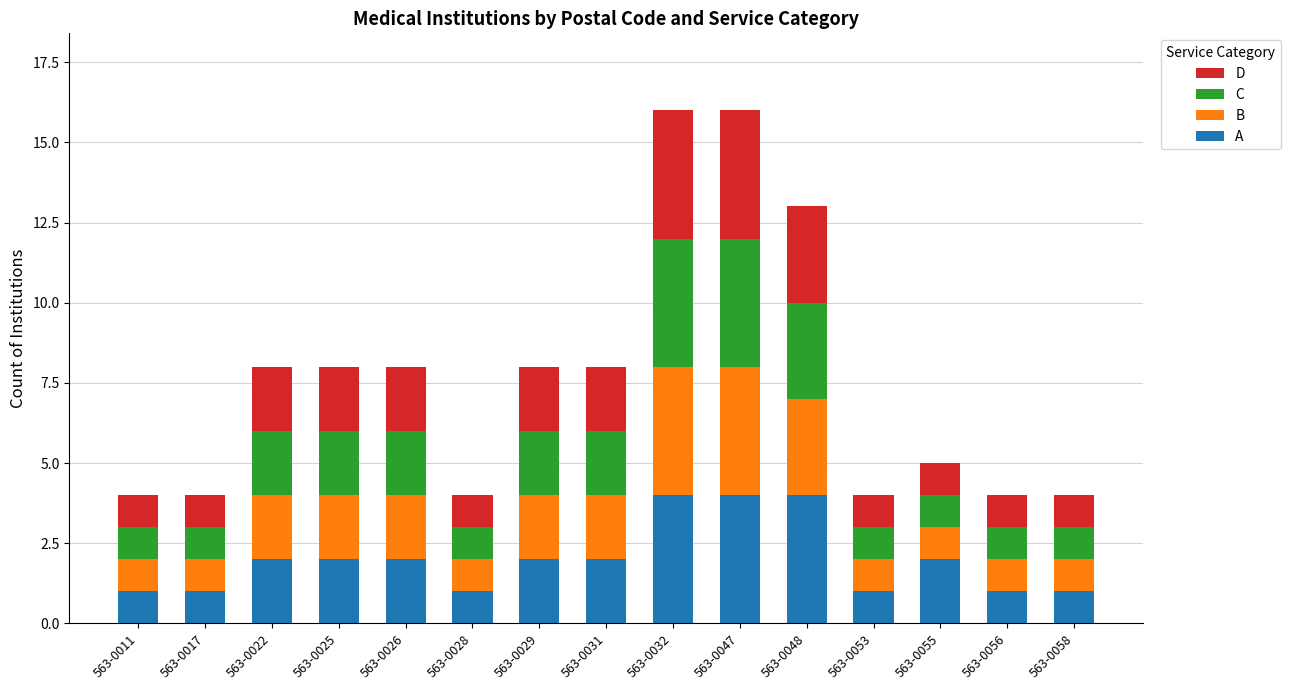

The A series shows 4 at 563-0032. True or false?

True